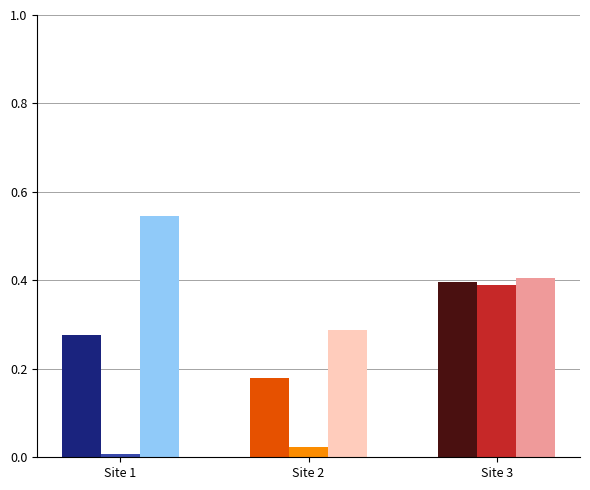

What value does the Maximum Est. CH4/TOC series have at Site 1?

0.5